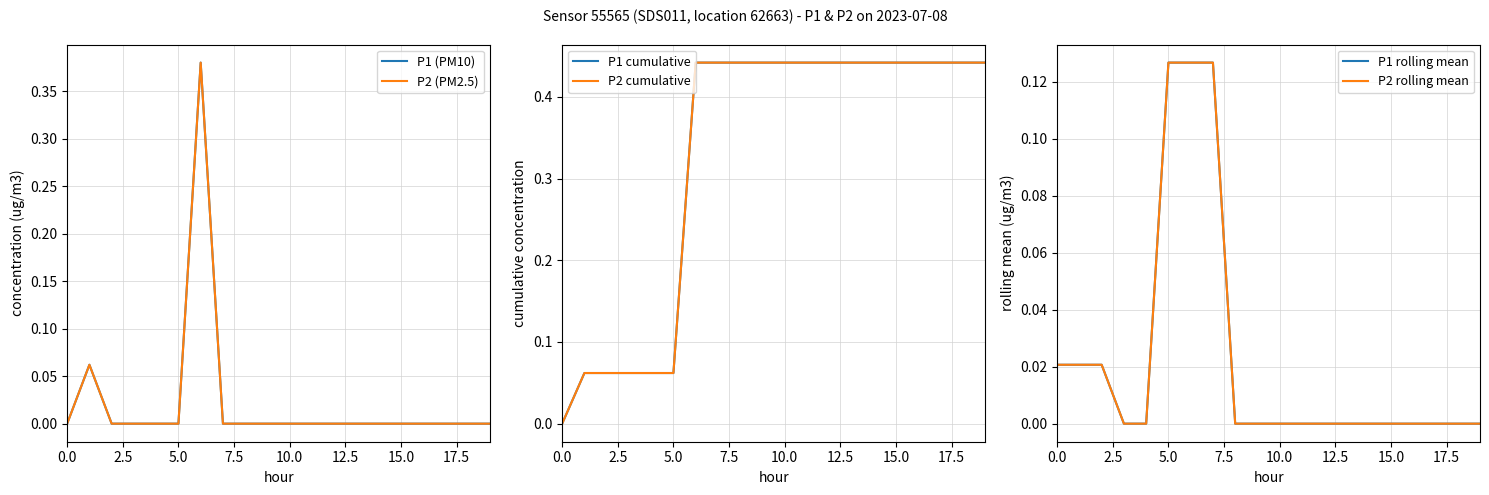

The value of P1 rolling mean at 18 is 0.0. True or false?

True